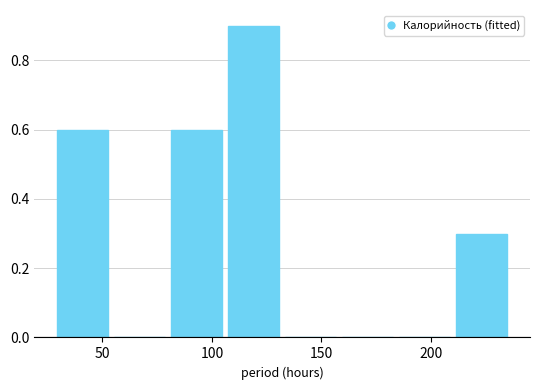

Reading left to right, list every bar in this chart as the range it spans on the x-axis followed by its height. Neither the bar edges nor the heights are printed on the chart, so give them approximately, as read against the axes.

30 to 55: 0.6
55 to 80: 0
80 to 105: 0.6
105 to 130: 0.9
130 to 160: 0
160 to 185: 0
185 to 210: 0
210 to 235: 0.3